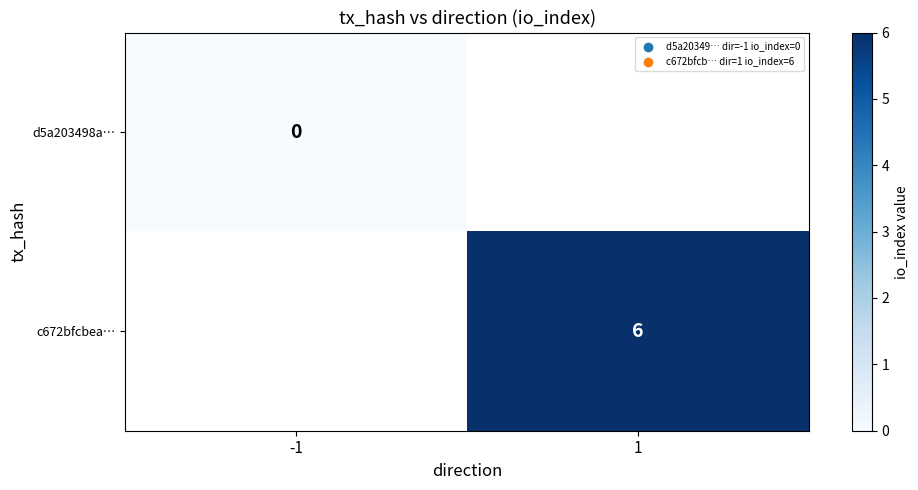

The value of c672bfcbea… at 1 is 6. True or false?

True